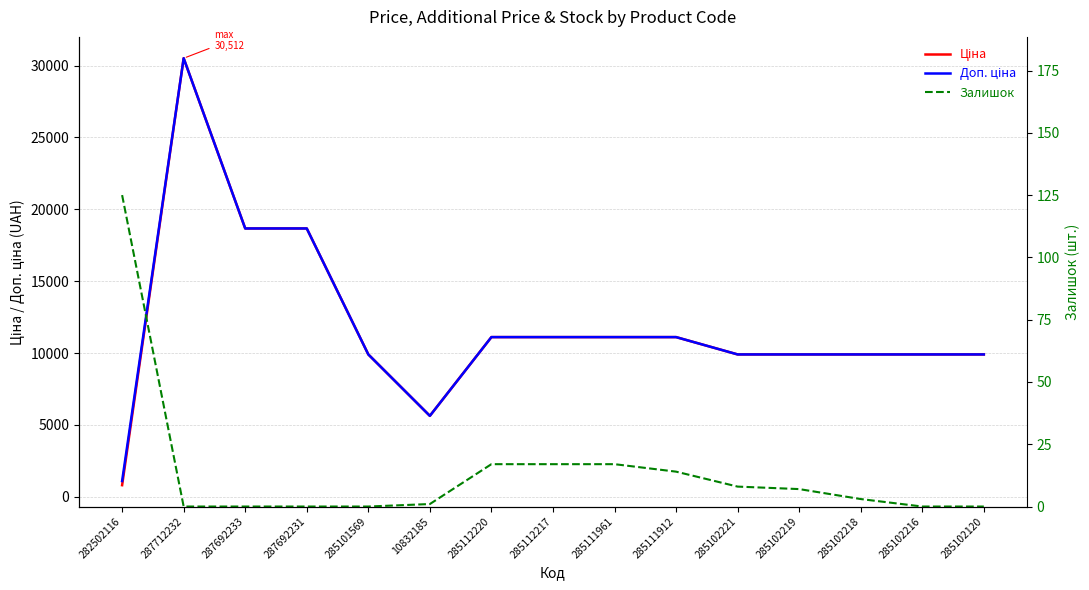

Rank the series by their maximum value, from lowest to highest.

Залишок, Ціна, Доп. ціна